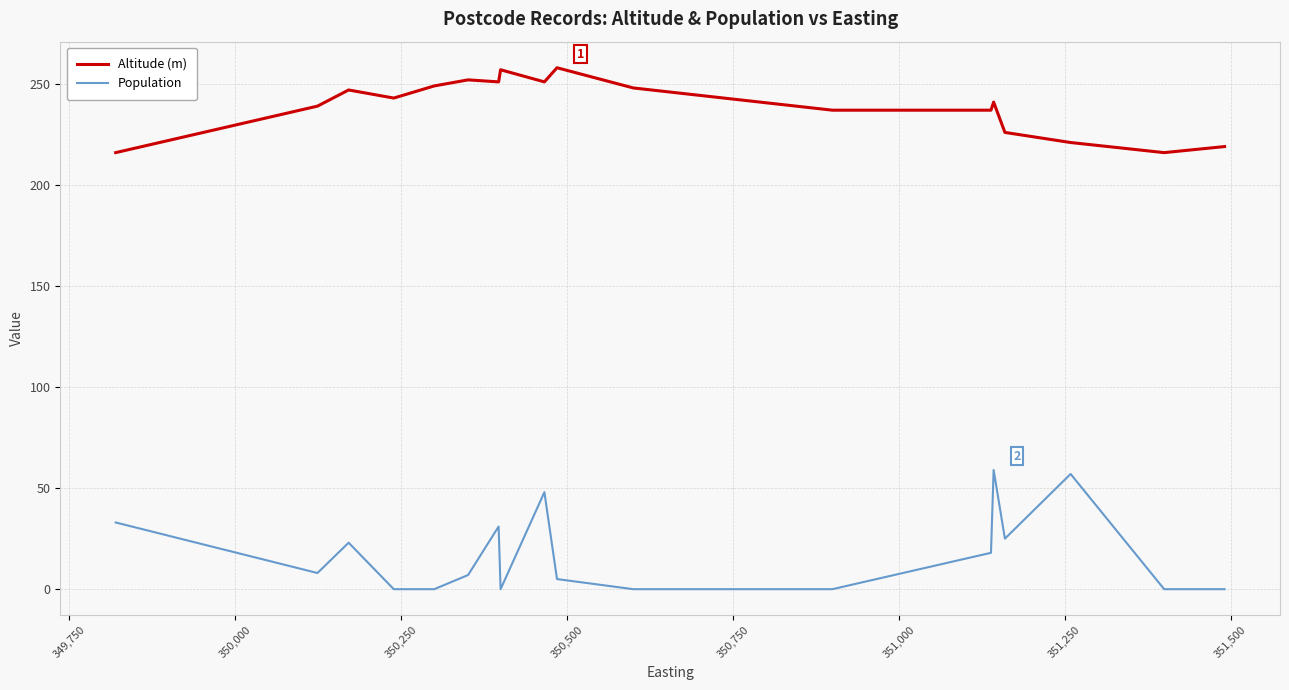

True or false: Altitude (m) and Population cross at least once.

False